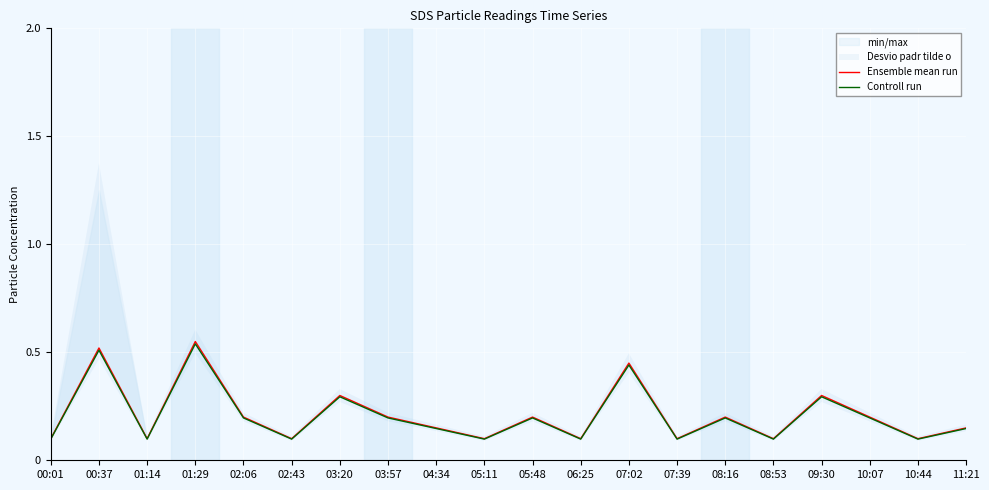

What is the label of the 11th point from the left?

05:48